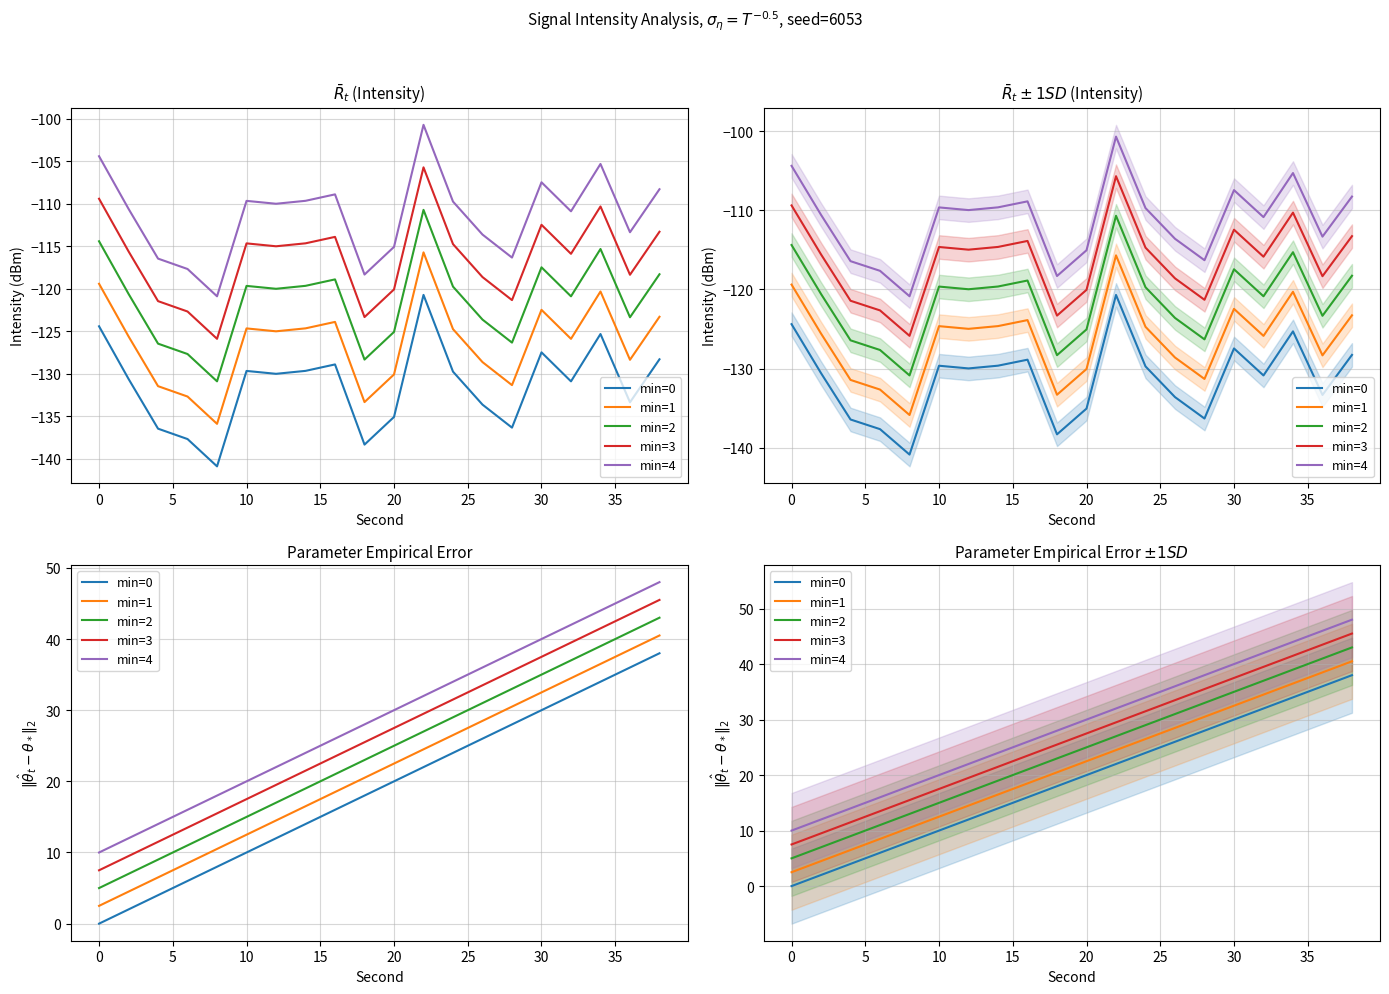

What is the spread (max minus min) of values at 25?

10.0